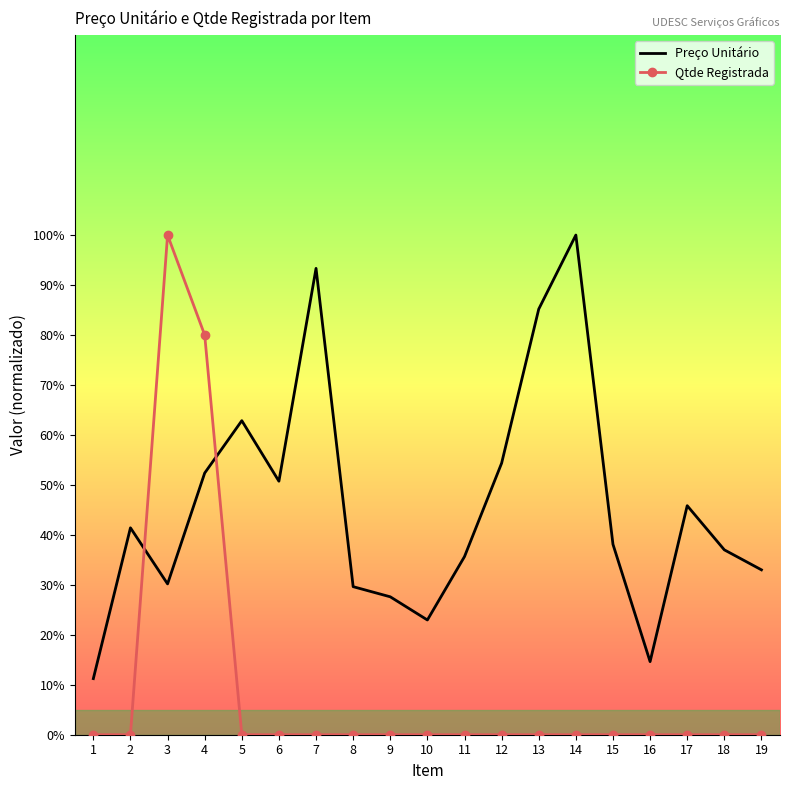

What is the difference between the highest and lowest values at 14?

100.0